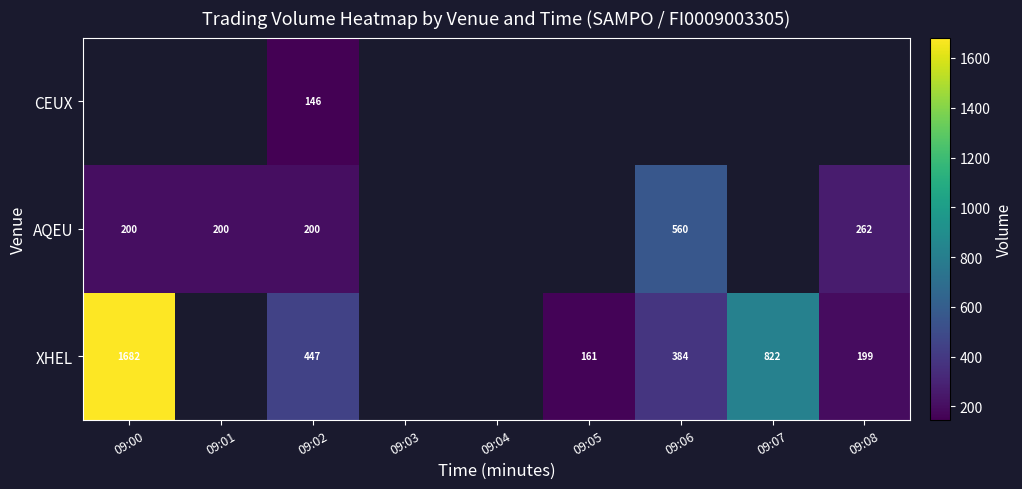

Which label corresponds to the smallest value in the chart?

09:02